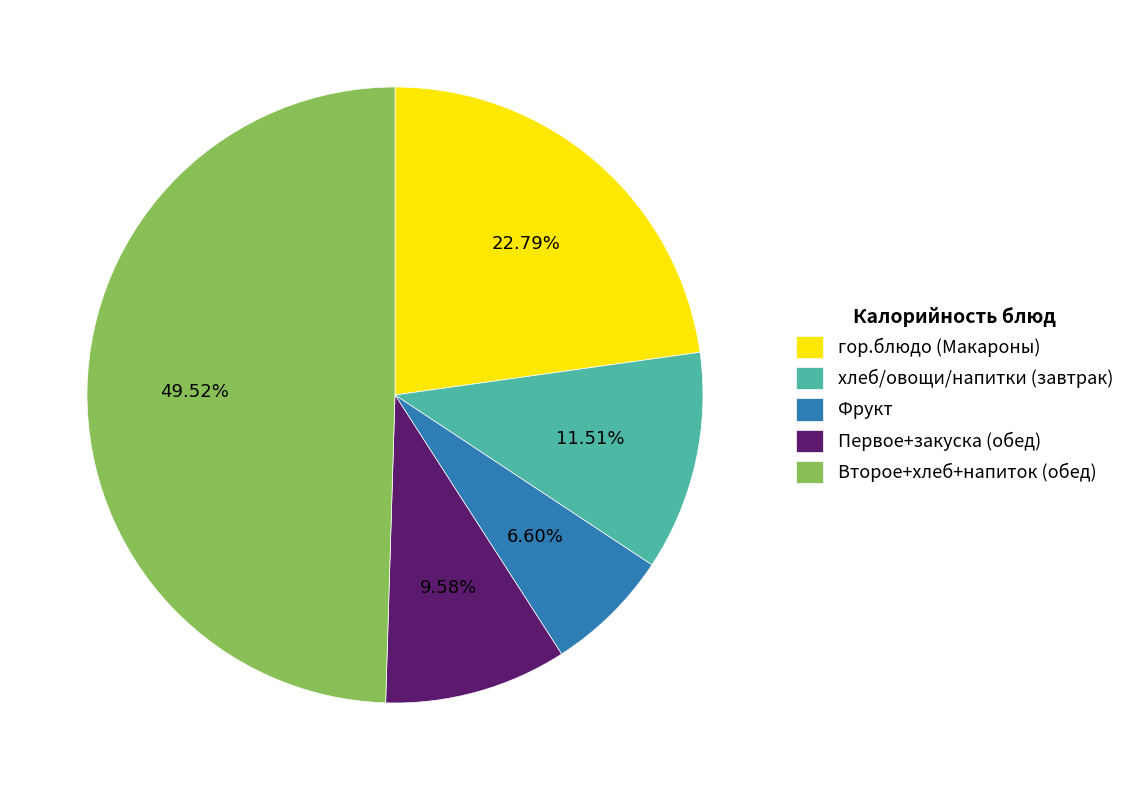

Does гор.блюдо (Макароны) represent more than half of the total?

No